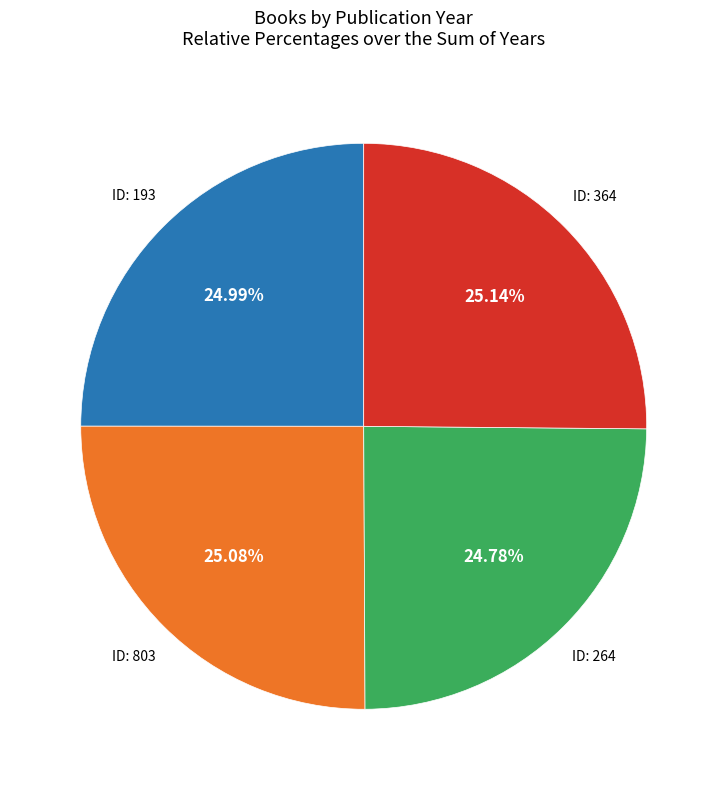

Does any single category account for the majority?

No